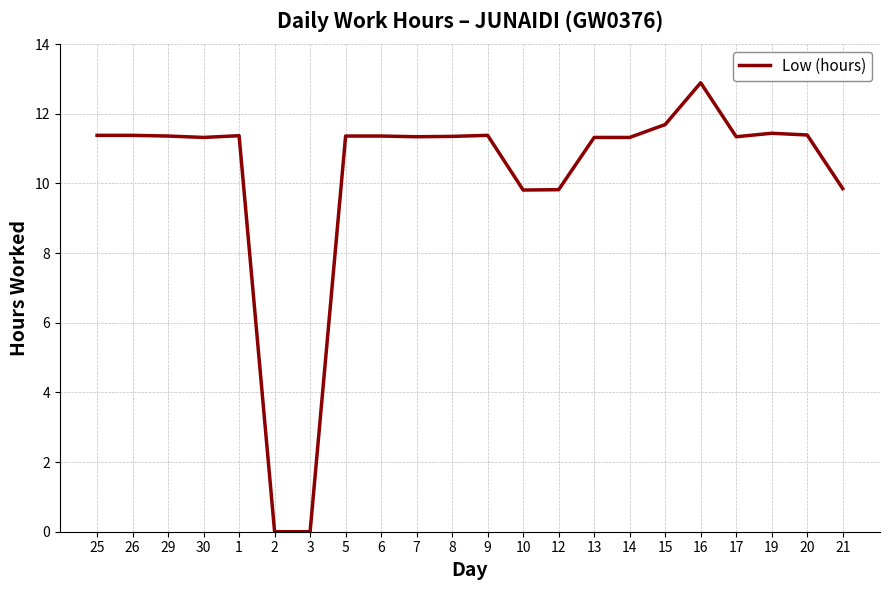

Is it true that the value at 25 is 17.8?

False